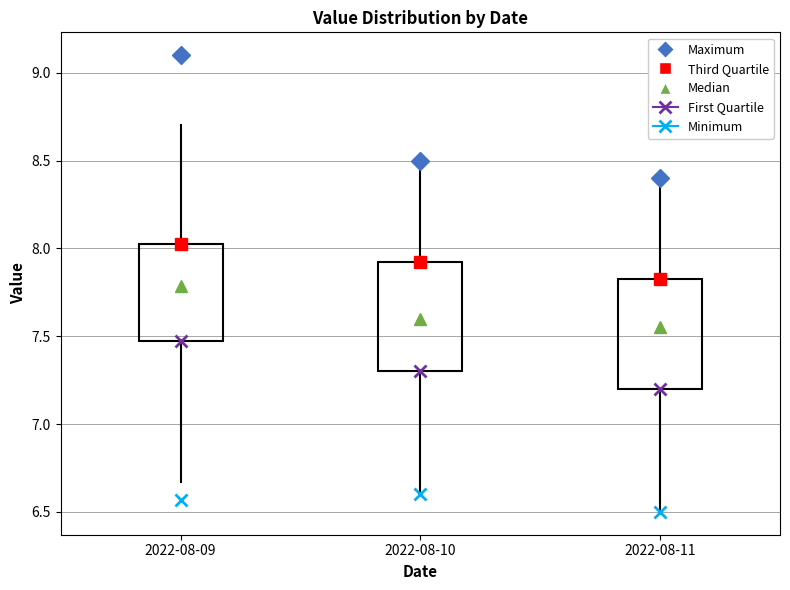

Reading left to right, transcribe this box plot: for each box, give where its median line is, the range the box spans, and where its two whiskers end, as read against the y-axis. The values are not printed on the chart, so give them approximately, as read against the axis.

2022-08-09: median 7.80, box 7.50 to 8.05, whiskers 6.65 to 8.70
2022-08-10: median 7.60, box 7.30 to 7.95, whiskers 6.60 to 8.50
2022-08-11: median 7.55, box 7.20 to 7.85, whiskers 6.50 to 8.40